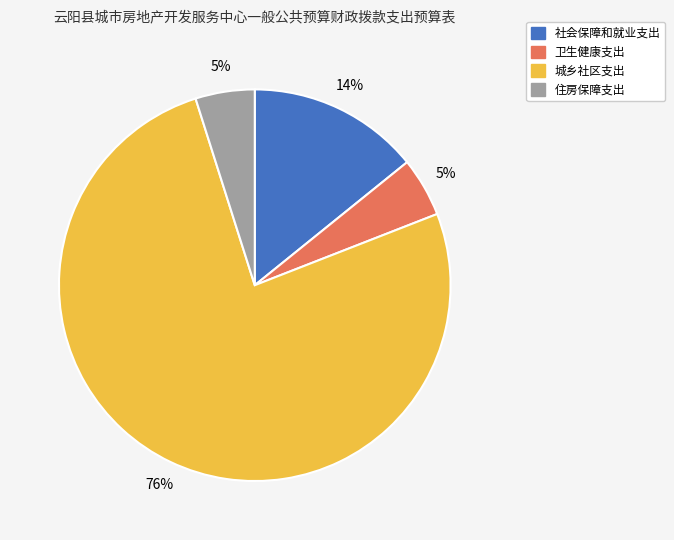

Which slice is the largest?

城乡社区支出